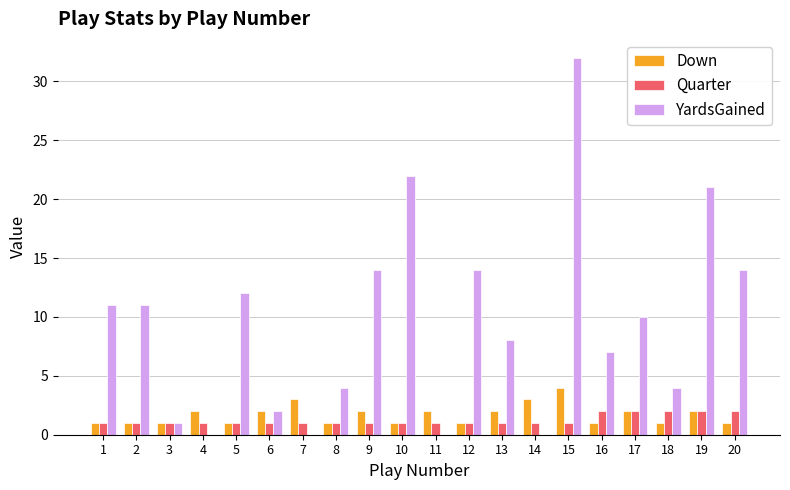

Is the value of Down at 11 greater than the value of YardsGained at 14?

Yes